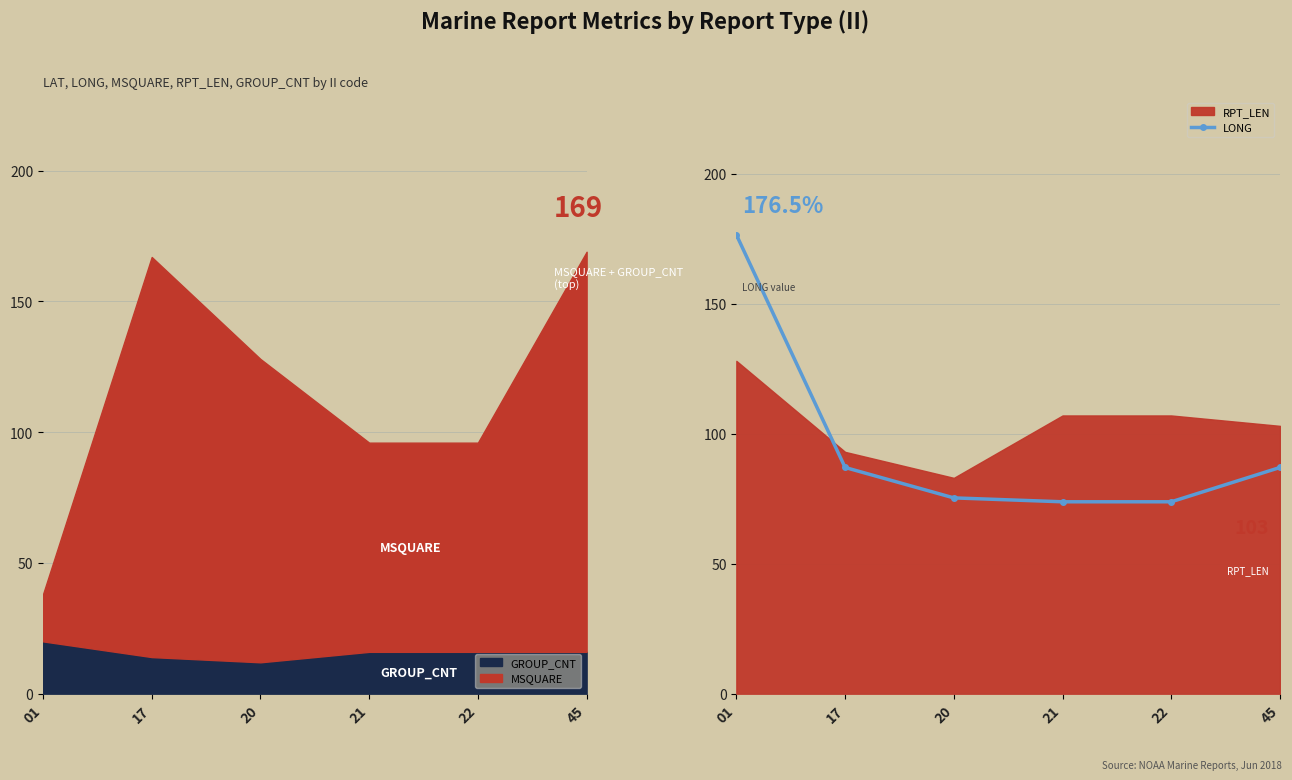

What is the difference between the maximum and minimum values?

102.7